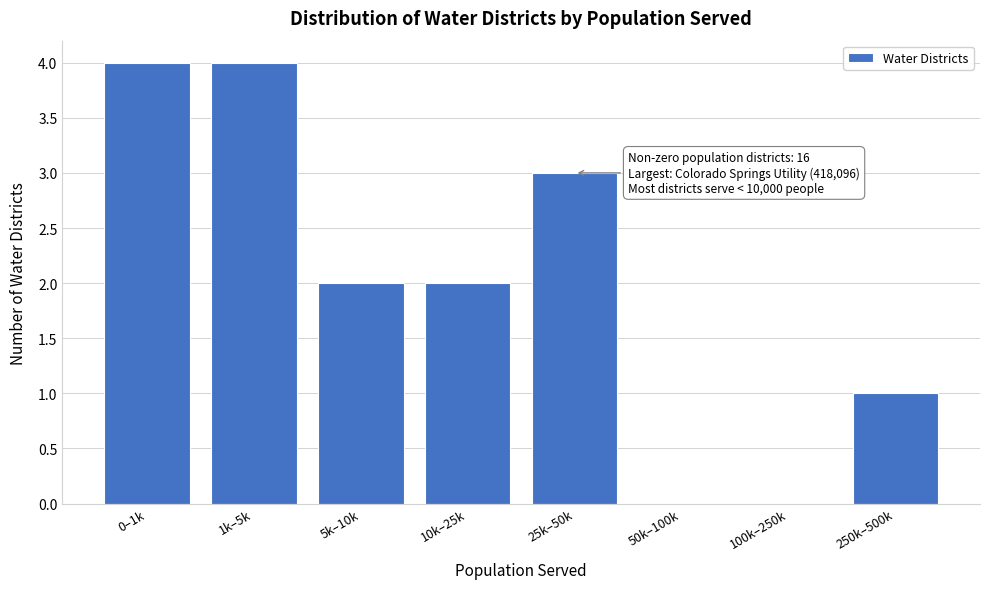

Reading left to right, what are all the values shown in this chart?

0–1k=4	1k–5k=4	5k–10k=2	10k–25k=2	25k–50k=3	50k–100k=0	100k–250k=0	250k–500k=1